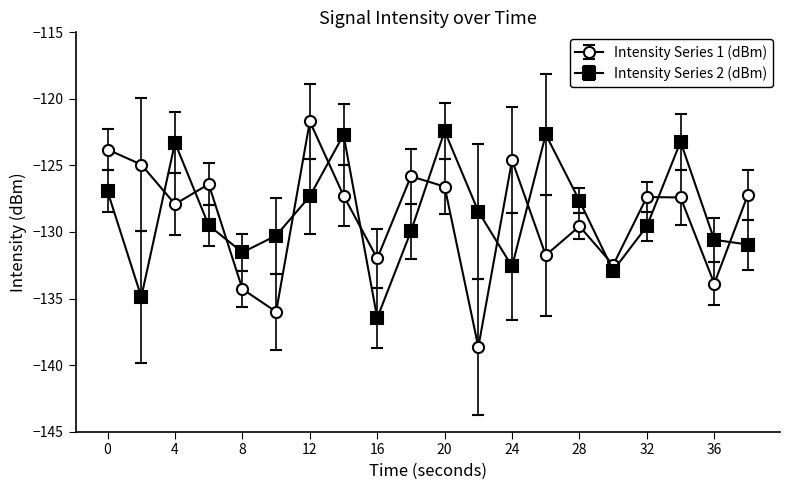

Which series has the largest range (max minus min)?

Intensity Series 1 (dBm)